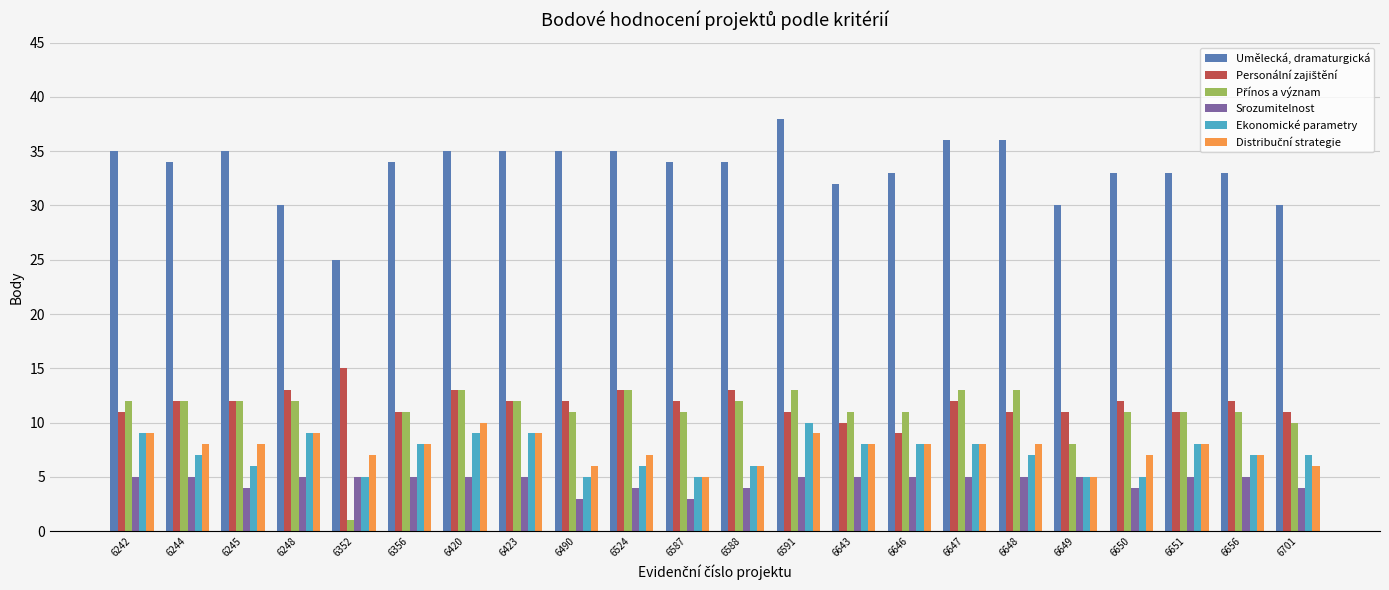

What is the difference between the maximum and minimum values in the Srozumitelnost series?

2